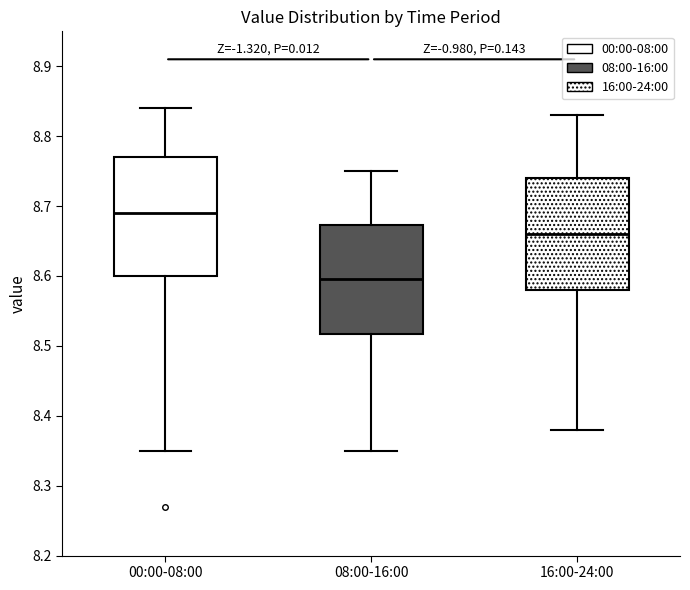

Where is the upper edge of the box for 16:00-24:00 on the y-axis? The values are not printed on the chart, so give them approximately, as read against the axis.

8.74